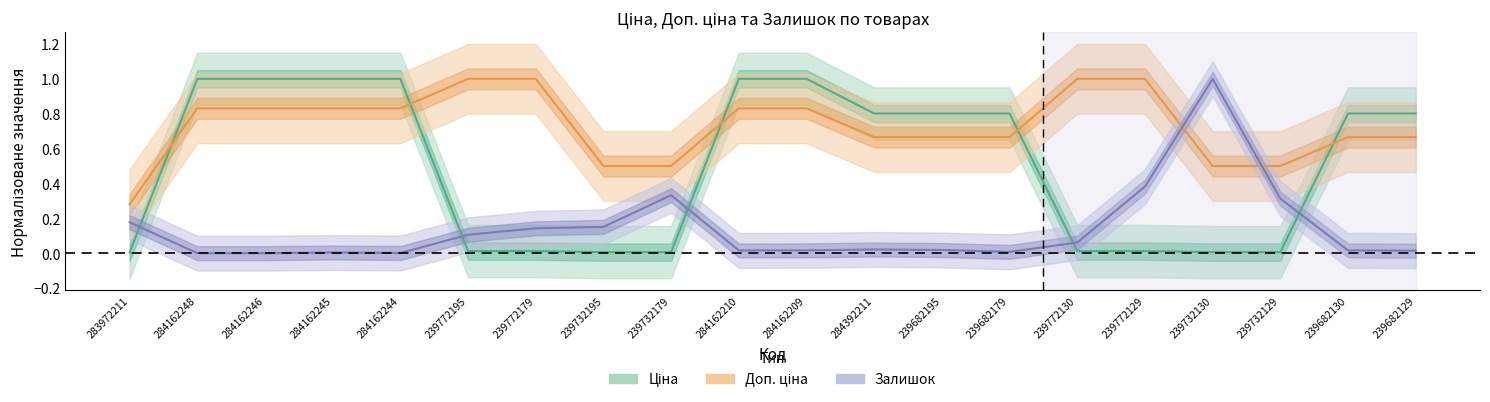

What is the label of the 5th point from the right?

239772129